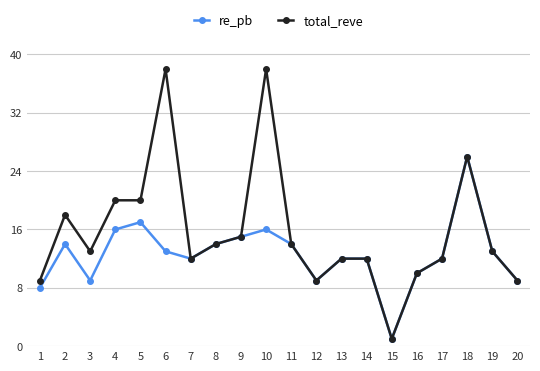

Reading right to left, extract all data points from this chart.

re_pb: 9	13	26	12	10	1	12	12	9	14	16	15	14	12	13	17	16	9	14	8
total_reve: 9	13	26	12	10	1	12	12	9	14	38	15	14	12	38	20	20	13	18	9